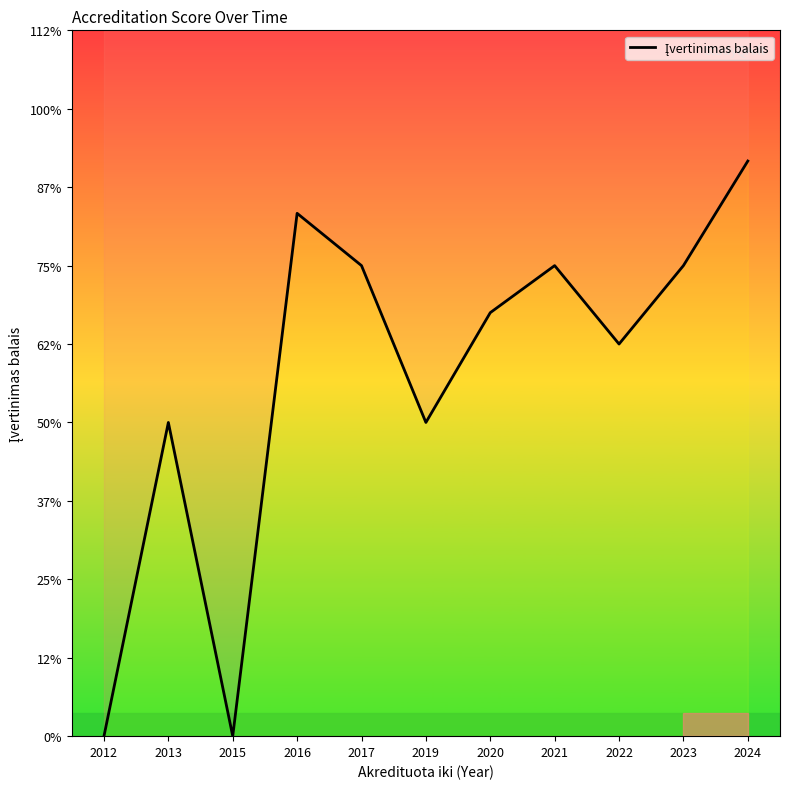

Where does the data first go above 2?

2016